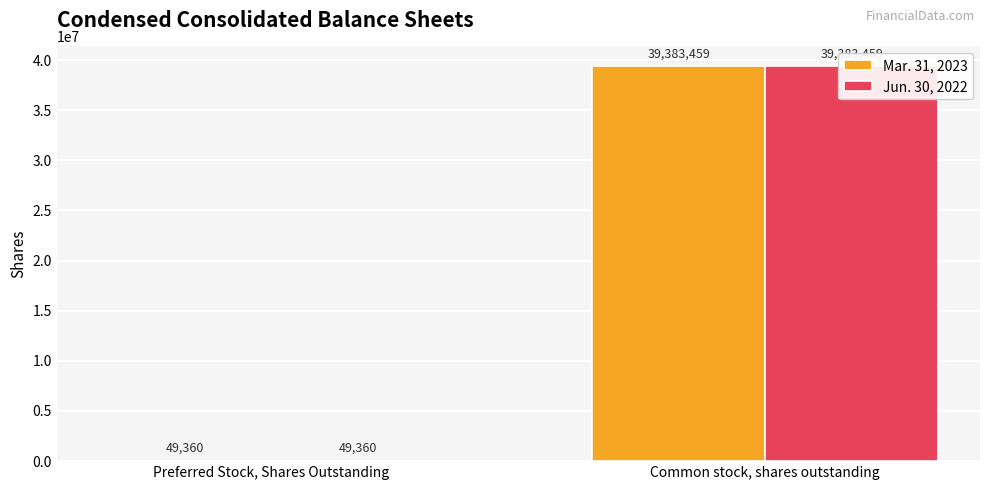

What is the label of the 2nd bar from the right?

Preferred Stock, Shares Outstanding